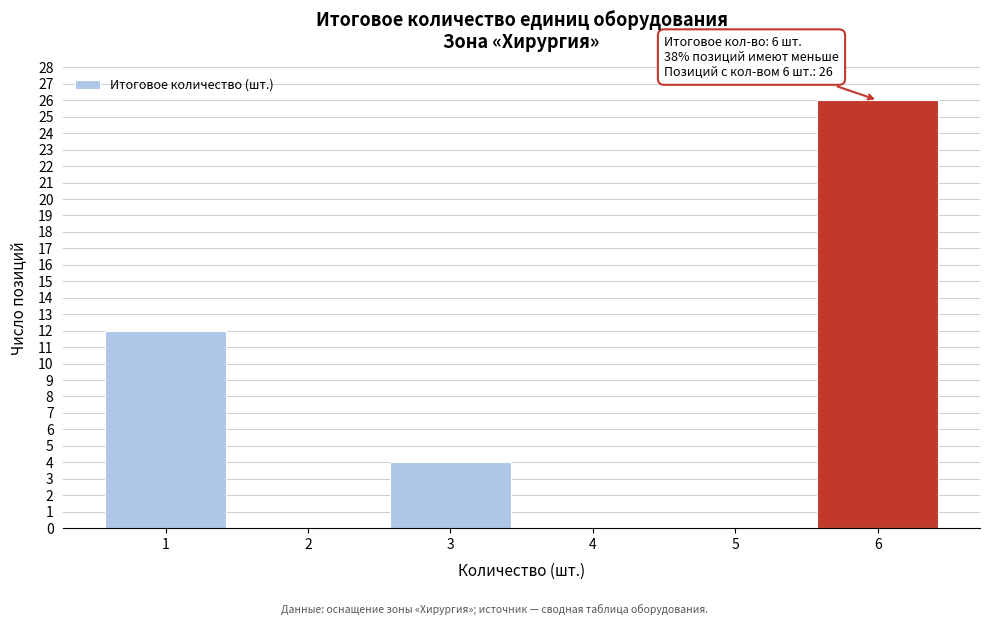

Which range on the x-axis has the tallest bar?

5.5 to 6.5